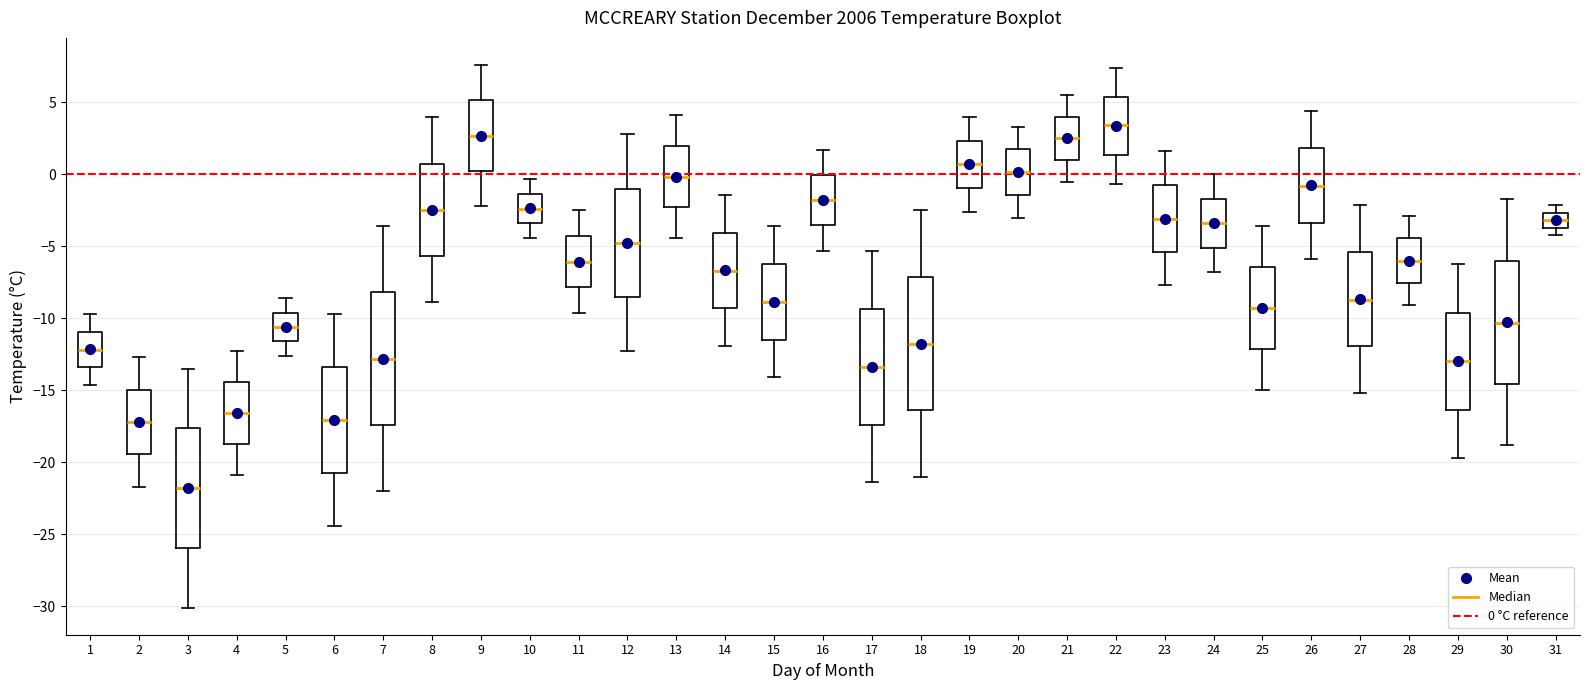

Which box has the highest median line?

22